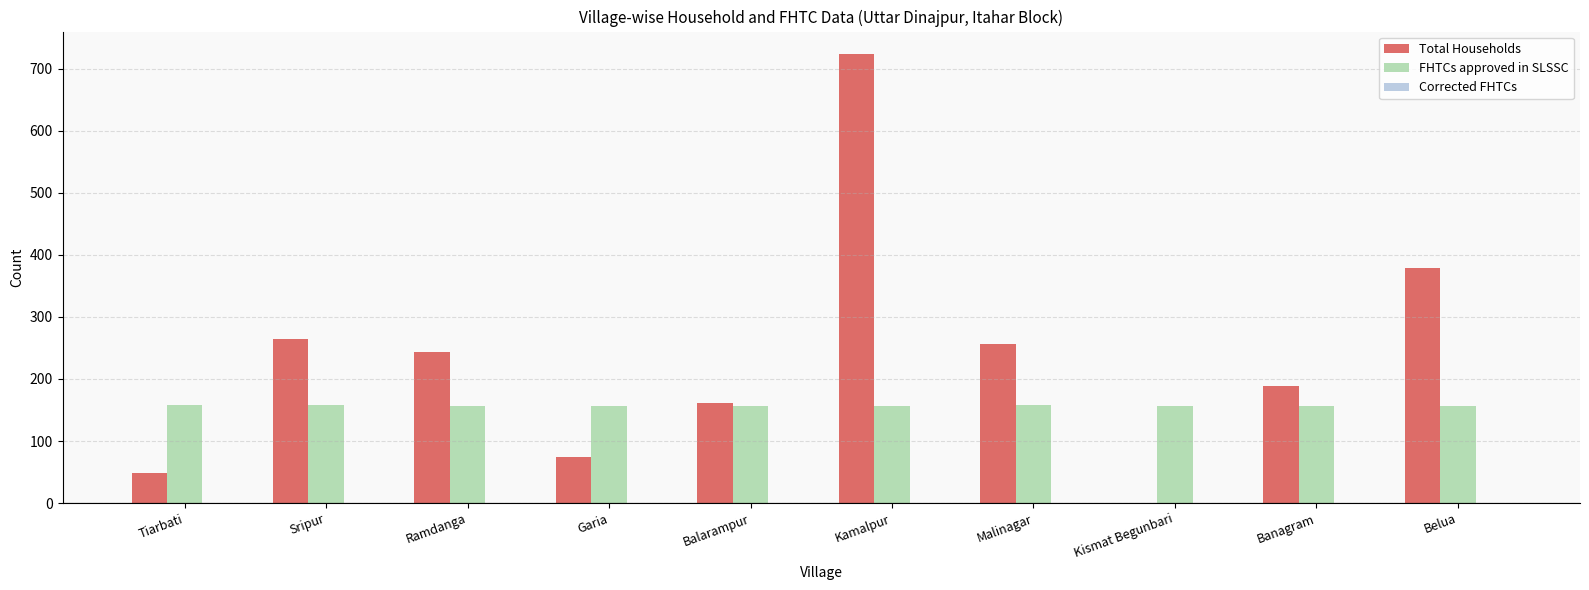

Are the bars grouped side by side (vs. stacked)?

Yes